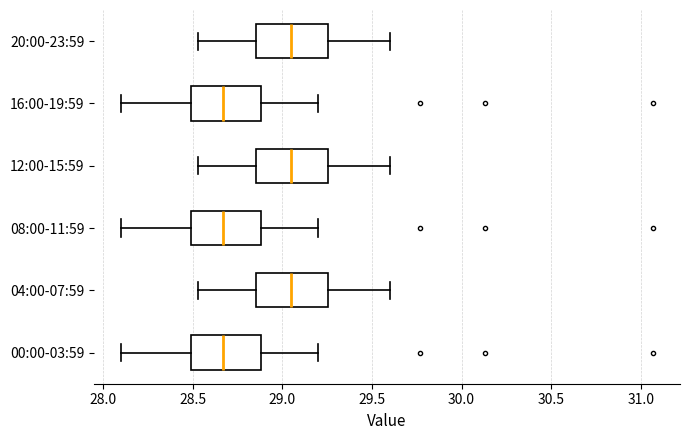

Reading bottom to top, transcribe this box plot: for each box, give where its median line is, the range the box spans, and where its two whiskers end, as read against the x-axis. The values are not printed on the chart, so give them approximately, as read against the axis.

00:00-03:59: median 28.65, box 28.50 to 28.90, whiskers 28.10 to 29.20
04:00-07:59: median 29.05, box 28.85 to 29.25, whiskers 28.55 to 29.60
08:00-11:59: median 28.65, box 28.50 to 28.90, whiskers 28.10 to 29.20
12:00-15:59: median 29.05, box 28.85 to 29.25, whiskers 28.55 to 29.60
16:00-19:59: median 28.65, box 28.50 to 28.90, whiskers 28.10 to 29.20
20:00-23:59: median 29.05, box 28.85 to 29.25, whiskers 28.55 to 29.60